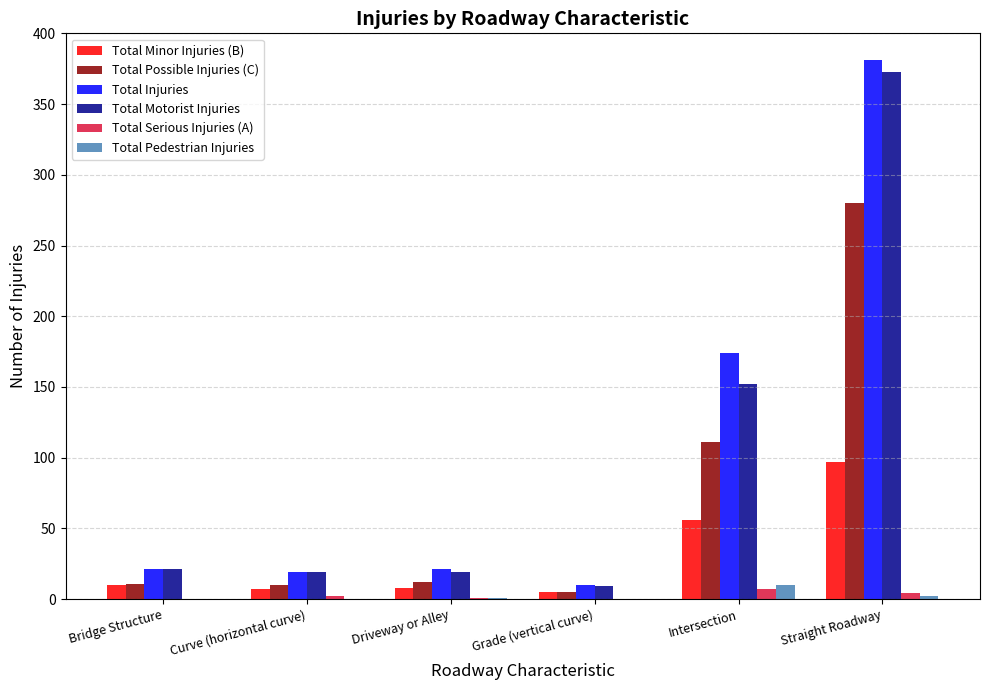

At which category is the sum across all series the highest?

Straight Roadway